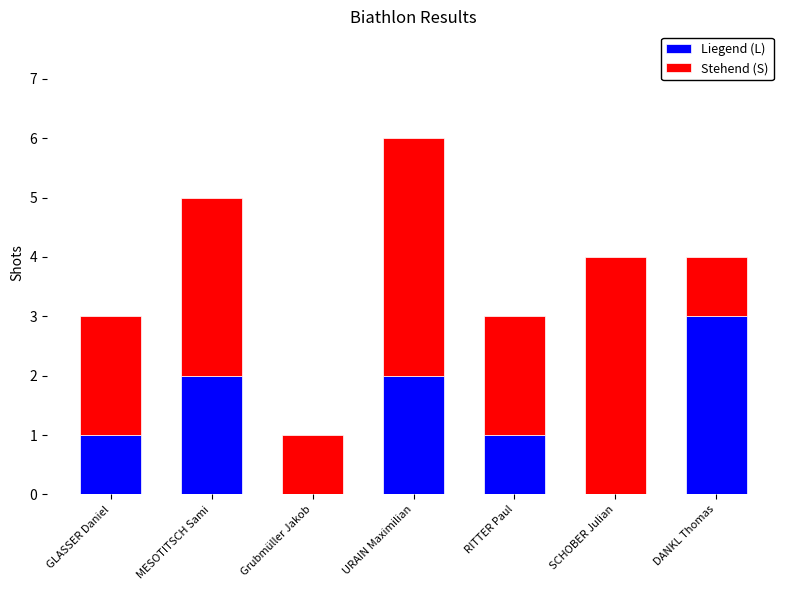

Count the number of categories in the chart.

7